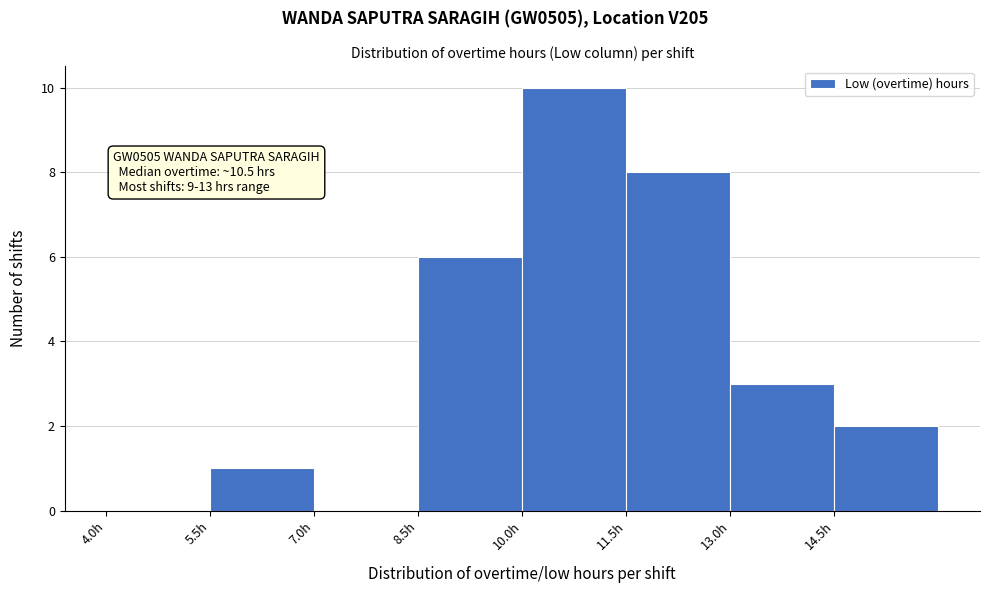

Which range on the x-axis has the tallest bar?

10.0 to 11.5